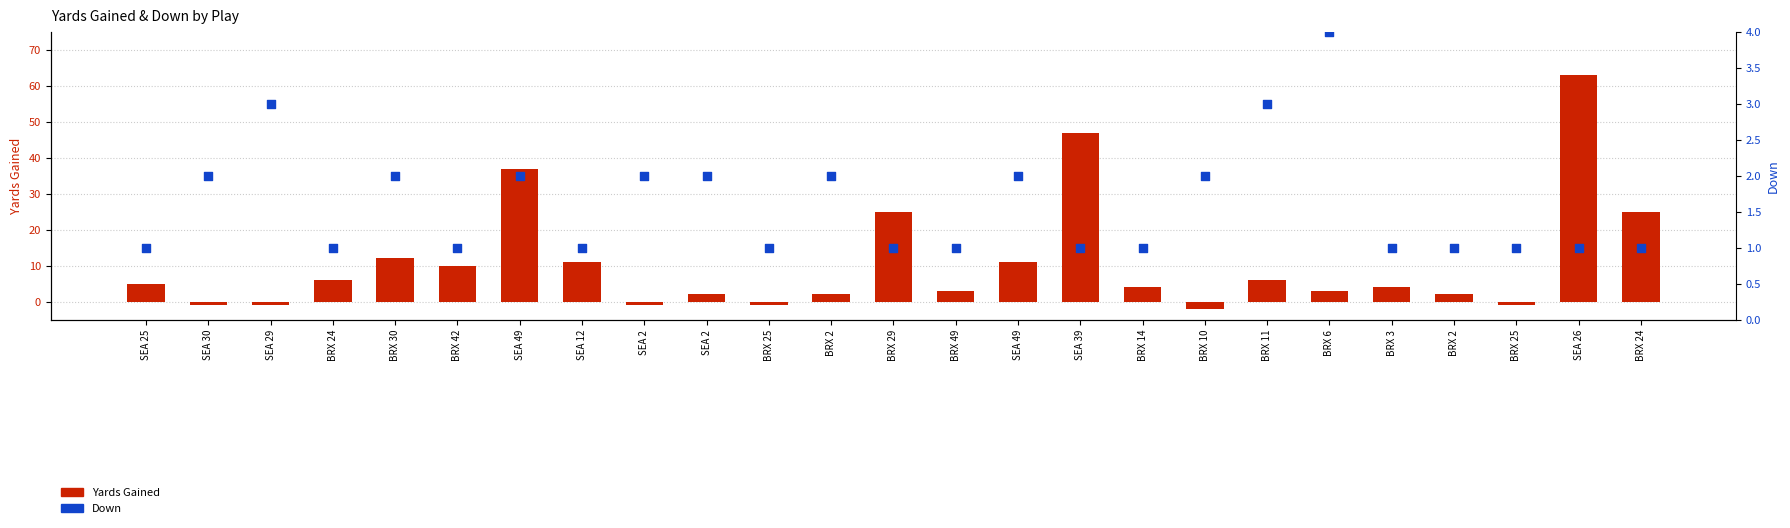

What are all the series names shown in the legend?

Yards Gained, Down